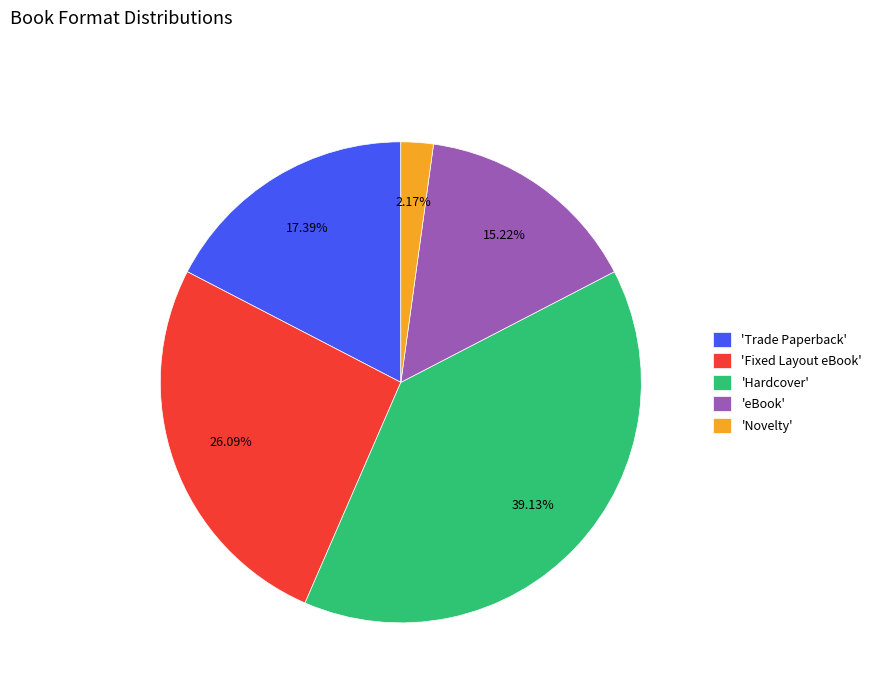

Approximately how many times larger is the value at 'Fixed Layout eBook' compared to 'Hardcover'?

0.7